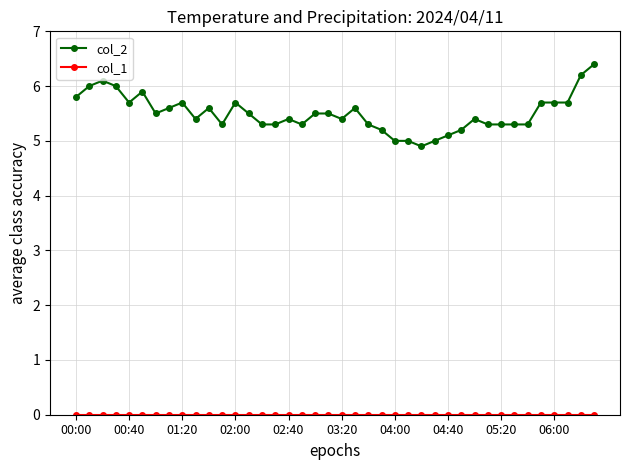

Which series has the largest total across all categories?

col_2